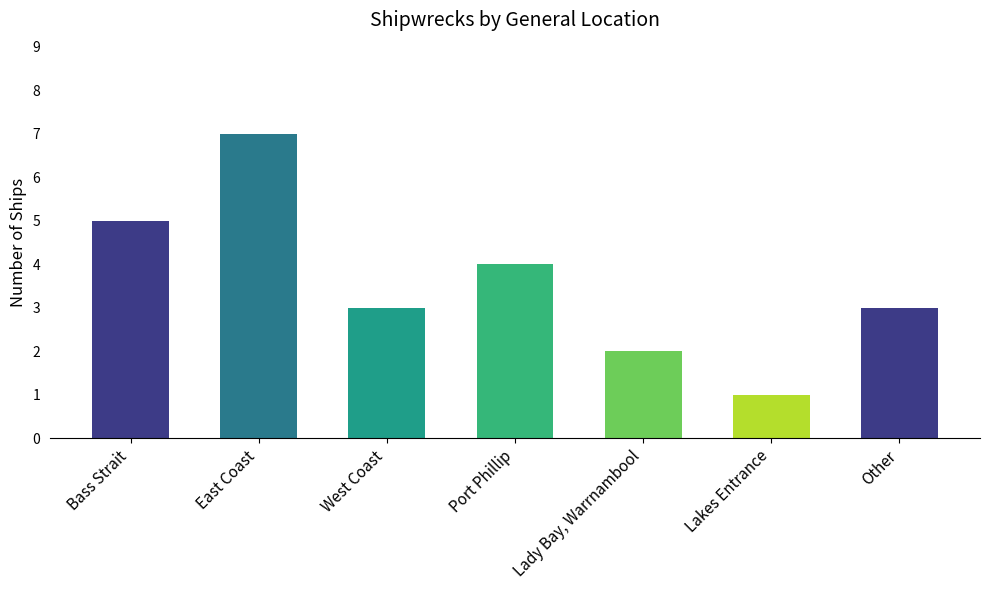

Between Bass Strait and Other, which is larger?

Bass Strait